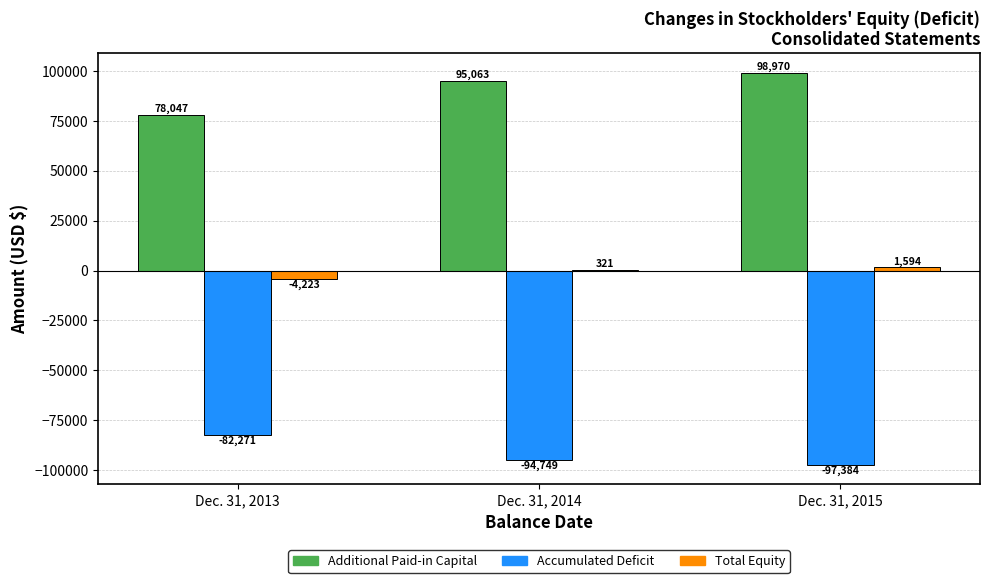

What is the total value across all series at Dec. 31, 2015?

3180